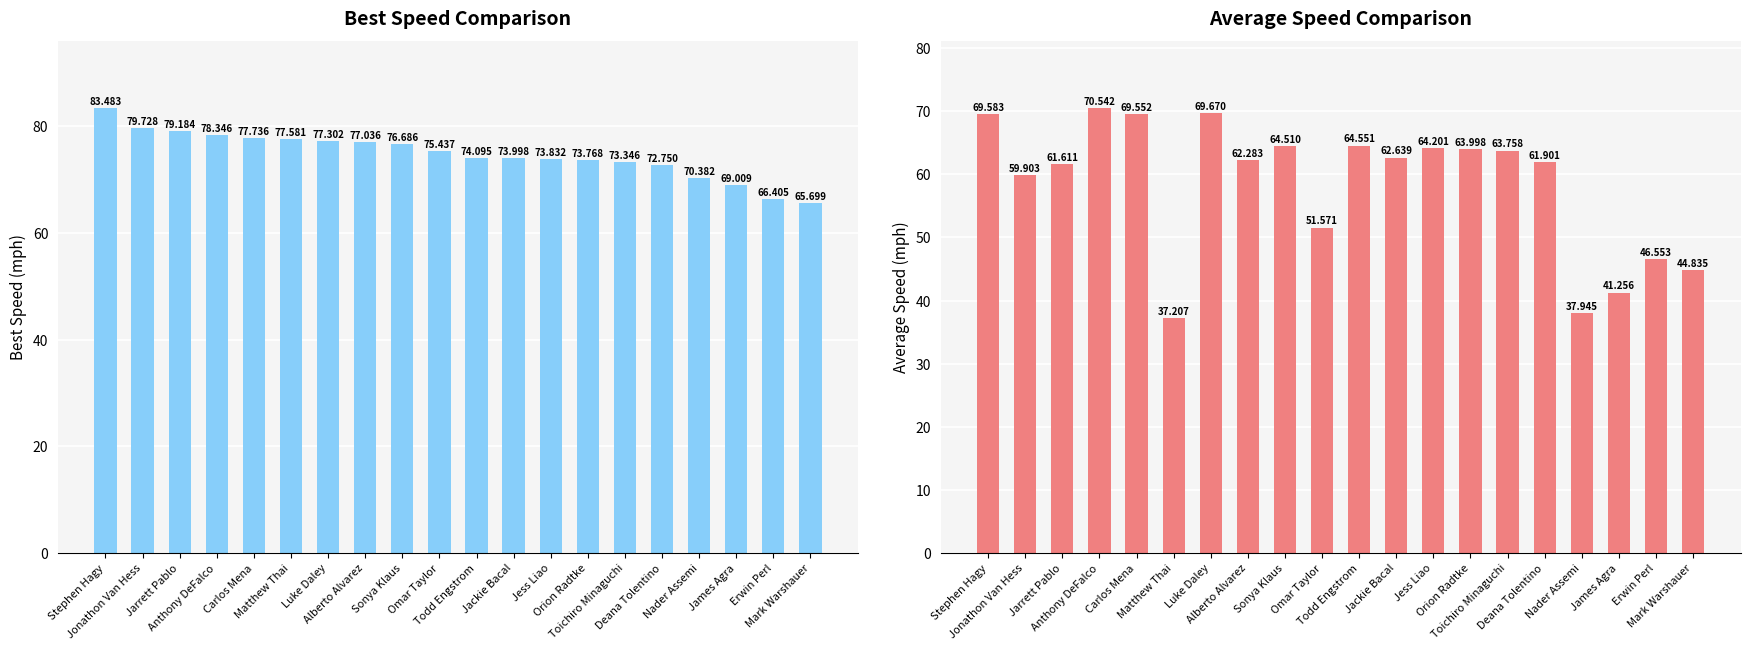

Are the bars grouped side by side (vs. stacked)?

Yes